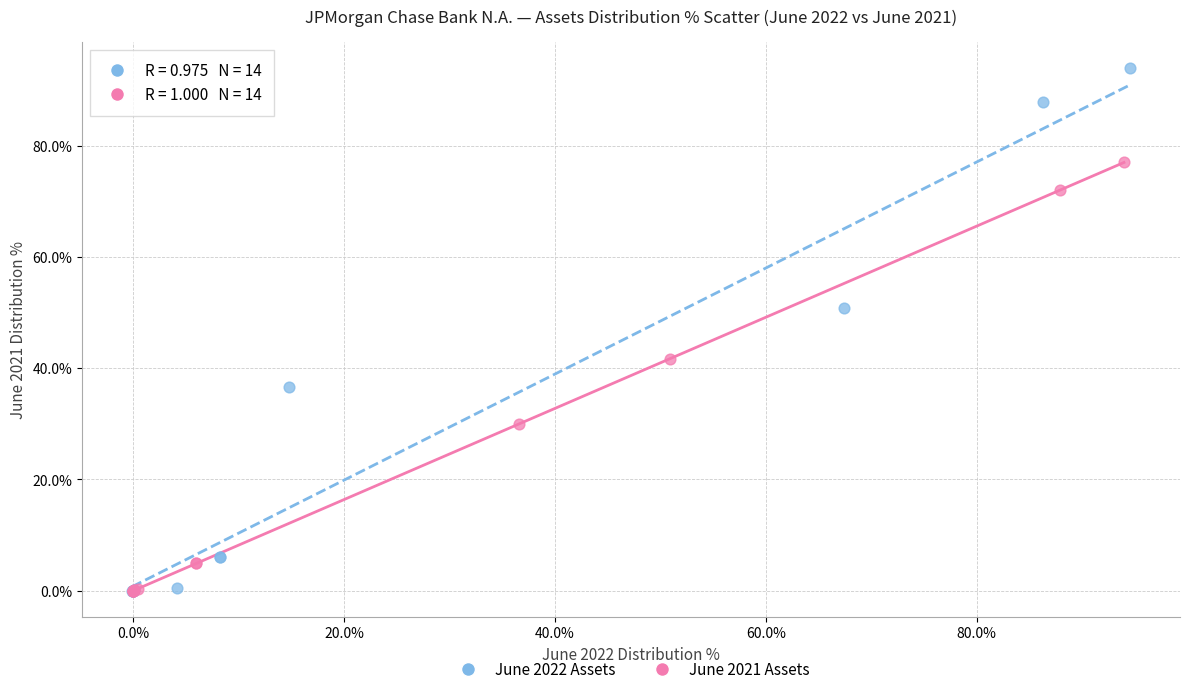

Which series contains the highest Y value?

June 2022 Assets